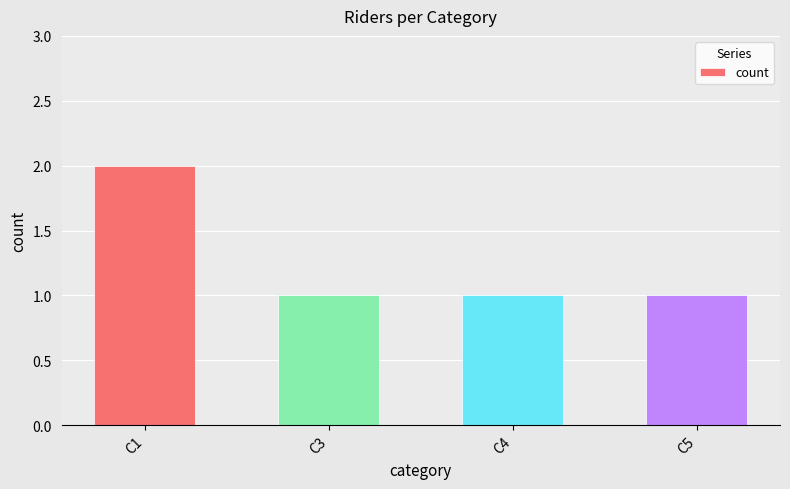

Reading left to right, extract all data points from this chart.

C1=2	C3=1	C4=1	C5=1